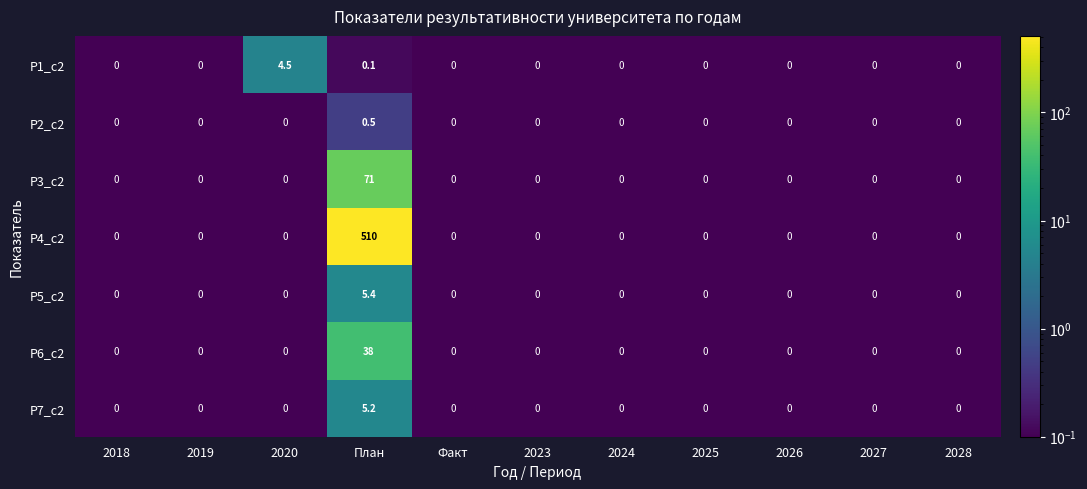

At how many categories does at least one series exceed 441?

1